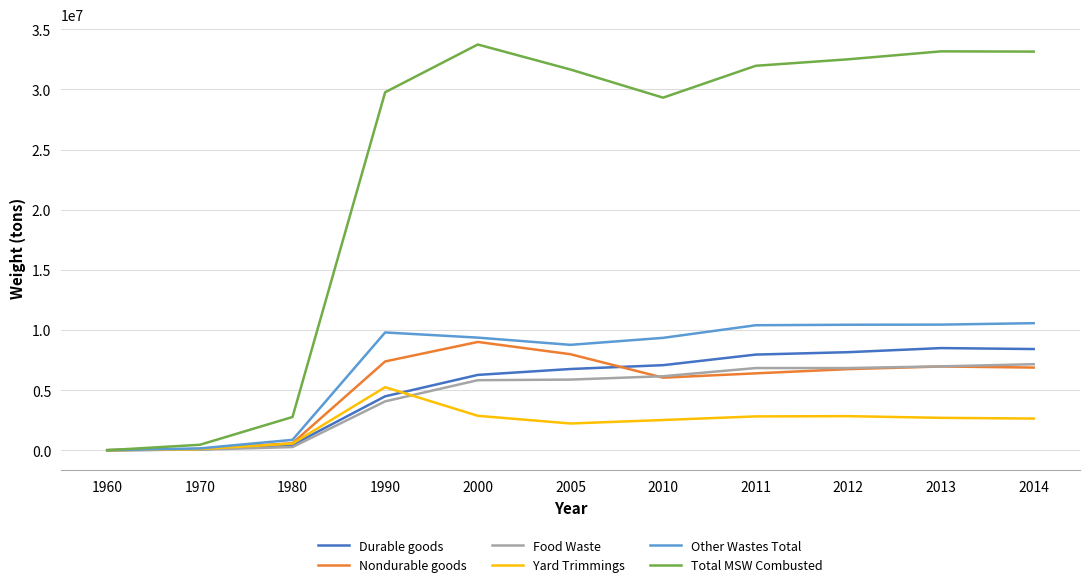

Is this an area chart (filled region under the line)?

No